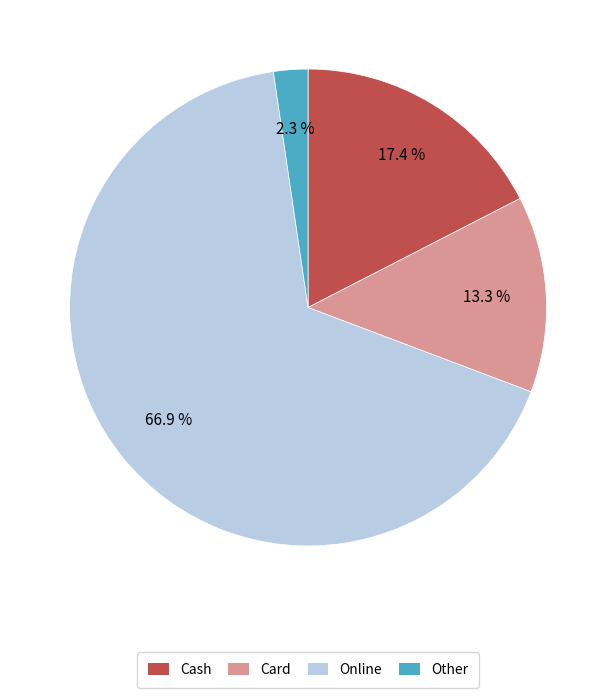

How many slices are in this pie chart?

4